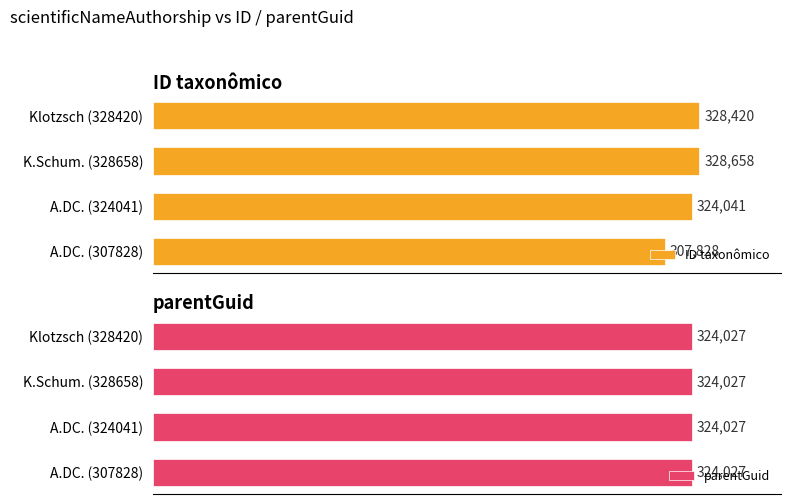

Where is ID taxonômico nearest to the value 318243?

A.DC. (324041)